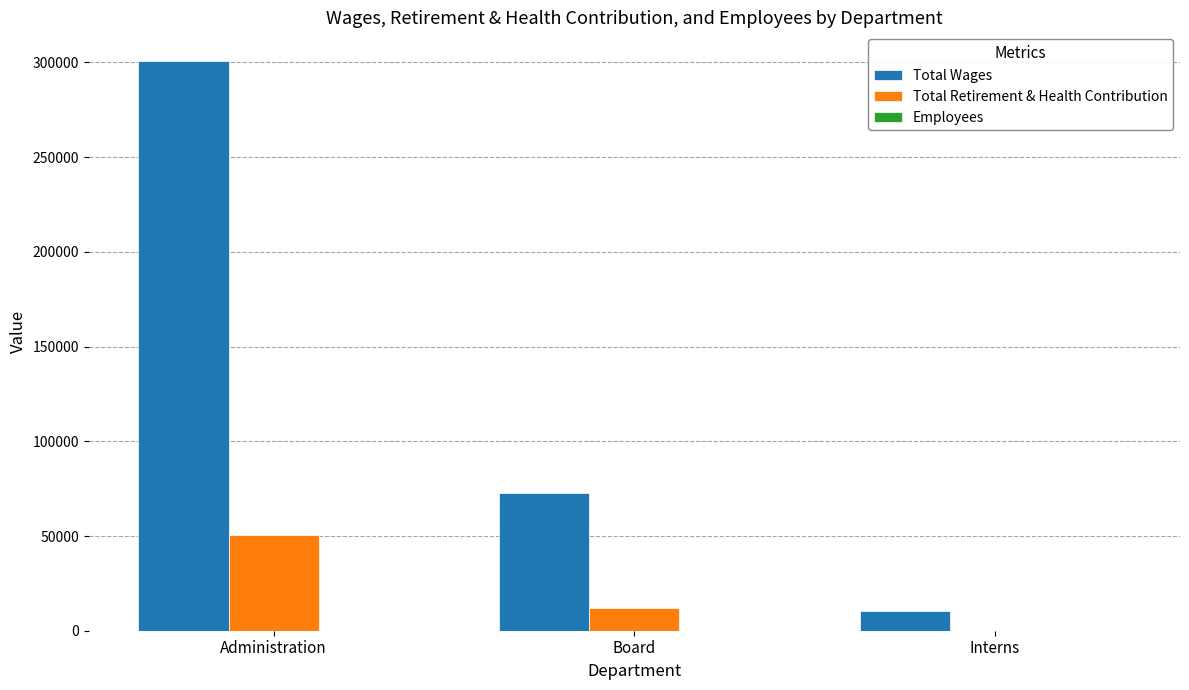

What is the sum of the Total Wages values at Interns and Board?

83070